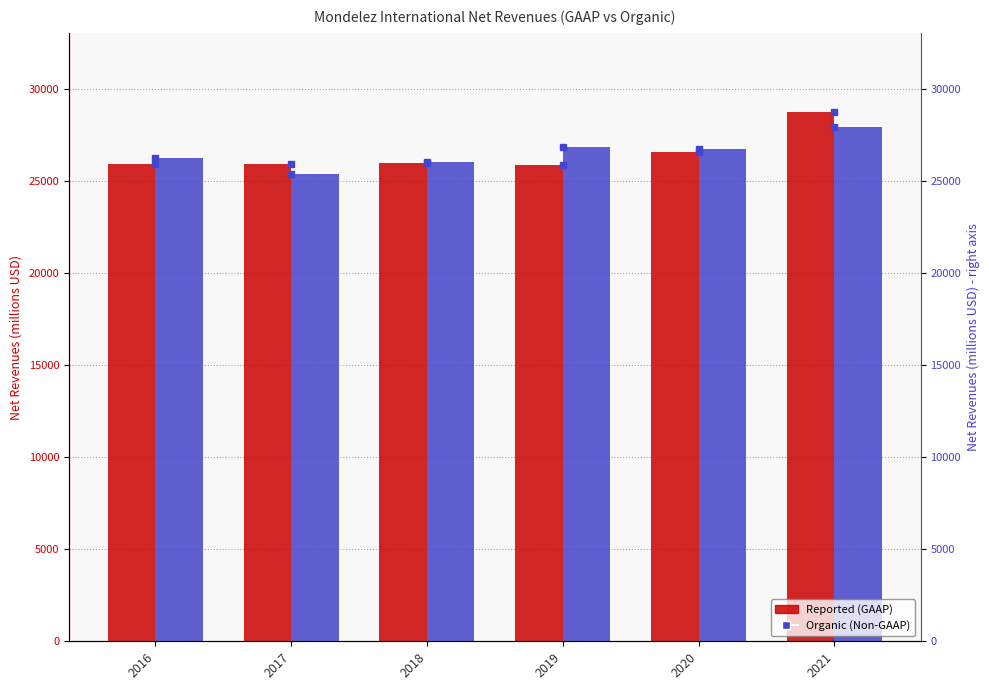

Which series has the largest range (max minus min)?

Reported (GAAP)